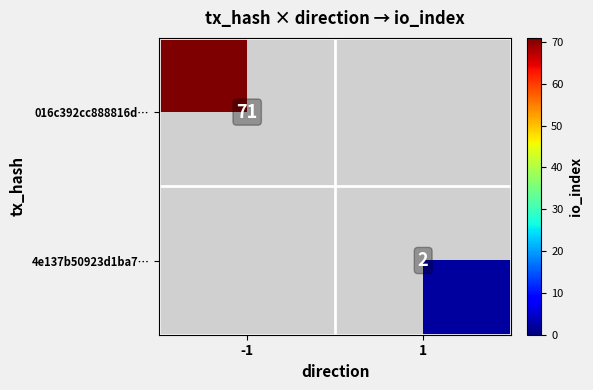

The 016c392cc888816d… series shows 25 at -1. True or false?

False